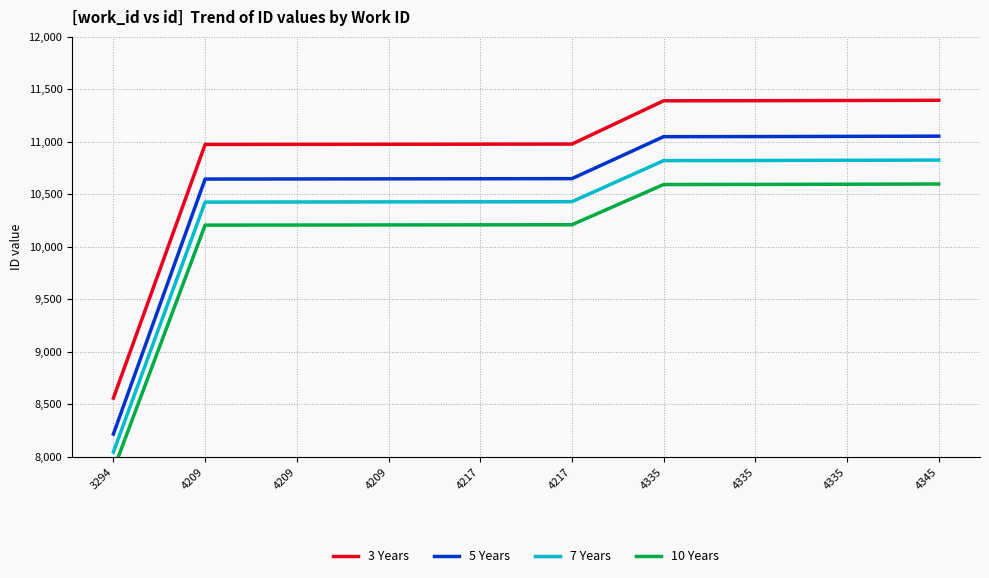

Reading left to right, extract all data points from this chart.

3 Years: 3294=8558.0	4209=10973.0	4209=10974.0	4209=10975.0	4217=10976.0	4217=10977.0	4335=11389.0	4335=11390.0	4335=11392.0	4345=11394.0
5 Years: 3294=8215.7	4209=10643.8	4209=10644.8	4209=10645.8	4217=10646.7	4217=10647.7	4335=11047.3	4335=11048.3	4335=11050.2	4345=11052.2
7 Years: 3294=8044.5	4209=10424.4	4209=10425.3	4209=10426.2	4217=10427.2	4217=10428.1	4335=10819.5	4335=10820.5	4335=10822.4	4345=10824.3
10 Years: 3294=7873.4	4209=10204.9	4209=10205.8	4209=10206.8	4217=10207.7	4217=10208.6	4335=10591.8	4335=10592.7	4335=10594.6	4345=10596.4